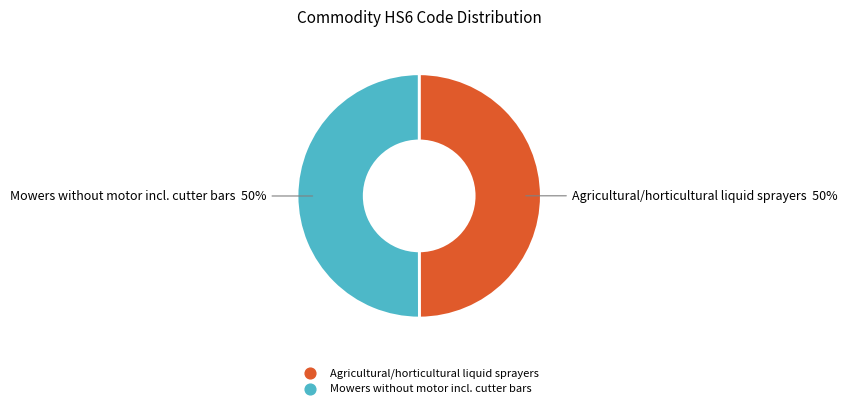

True or false: Mowers without motor incl. cutter bars accounts for 45% of the total.

False